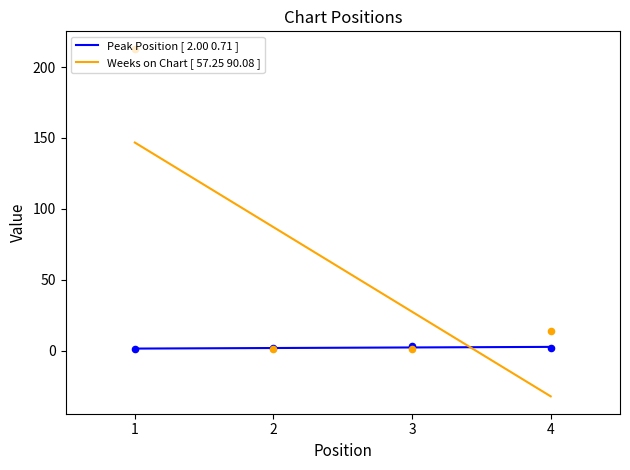

What is the total value across all series at 4?

16